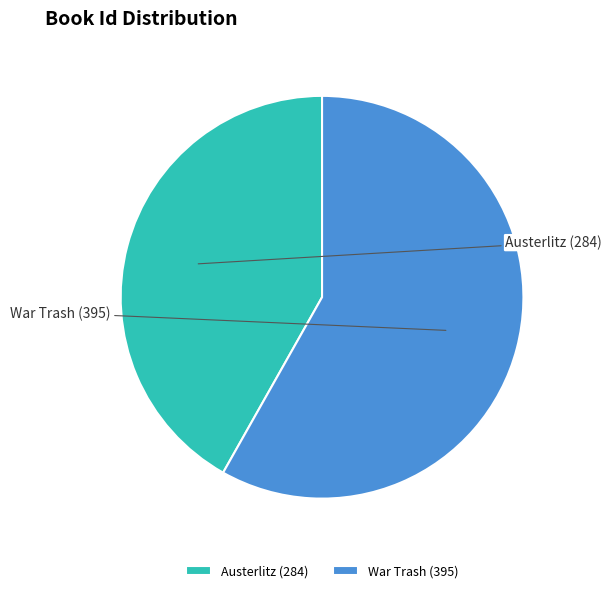

What is the change in value from Austerlitz to War Trash?

+111